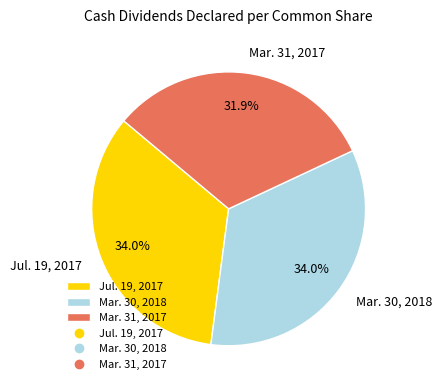

What percentage is NOT represented by Mar. 30, 2018?

66.0%